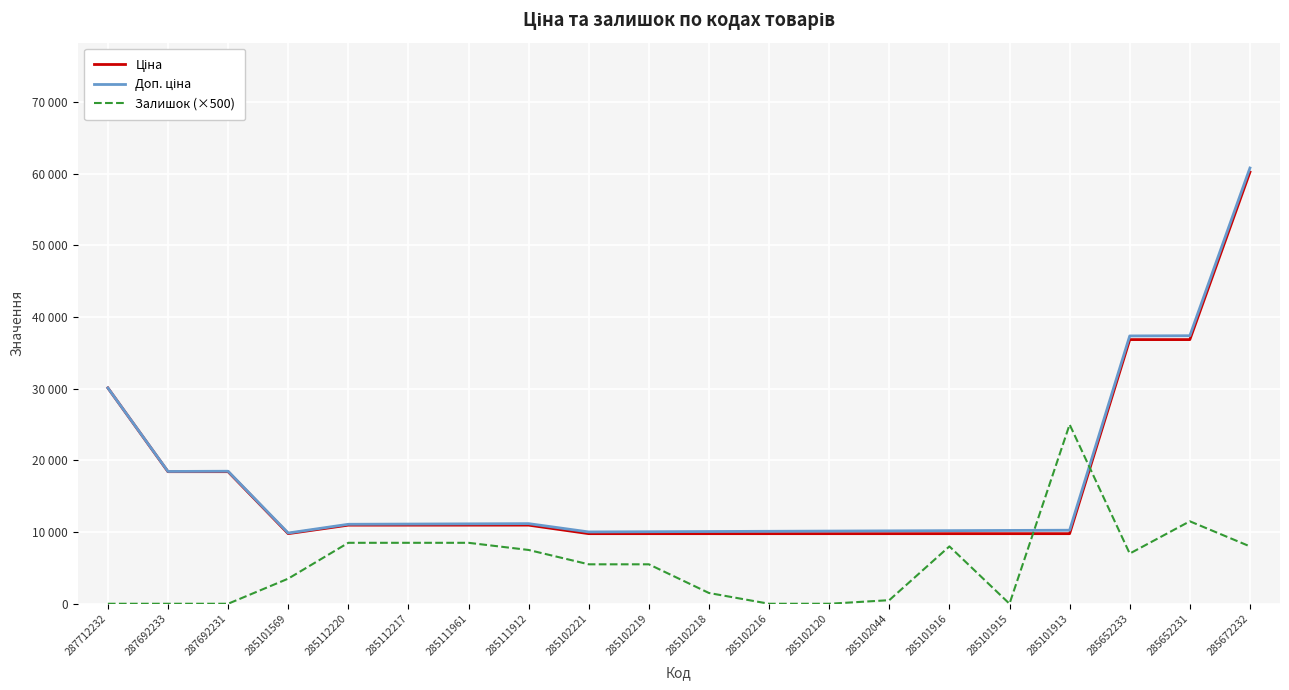

In Залишок (×500), how many points are higher than both neighbors (excluding endpoints)?

3